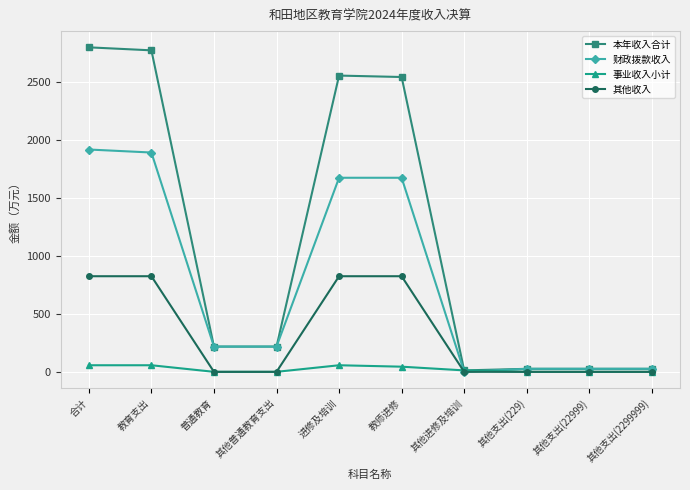

How many data points in 其他收入 are above 0?

4